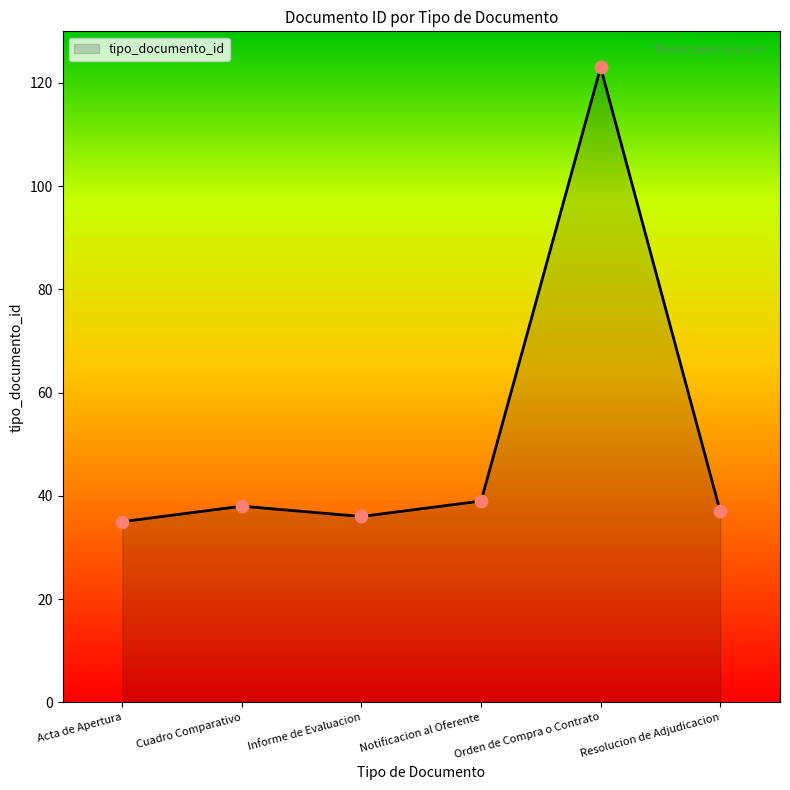

Which has a higher value, Orden de Compra o Contrato or Acta de Apertura?

Orden de Compra o Contrato